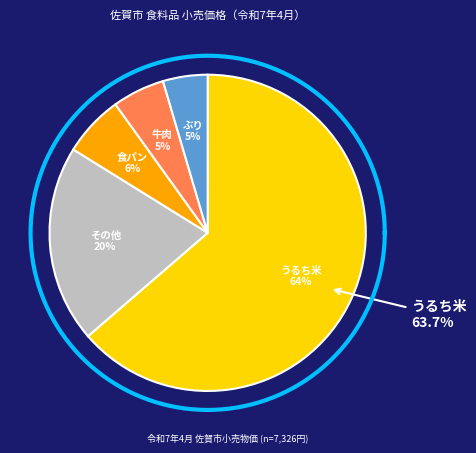

The 食パン slice represents 6% of the pie. True or false?

True